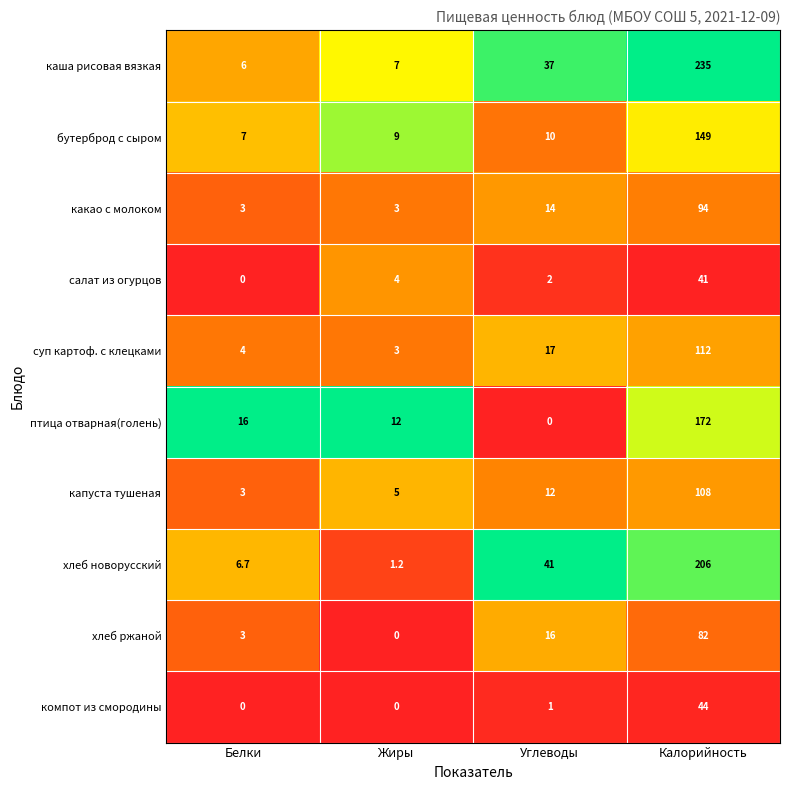

Where is суп картоф. с клецками nearest to the value 57?

Углеводы